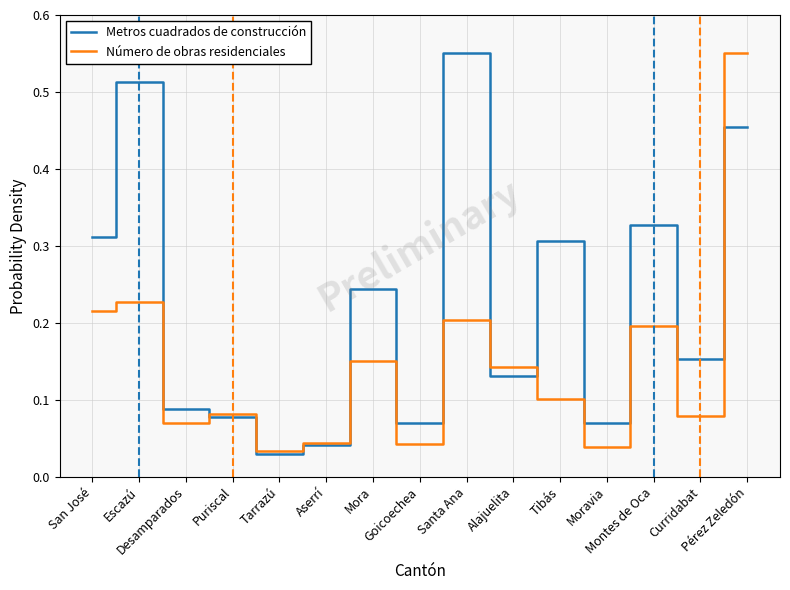

Rank the series at Santa Ana from lowest to highest value.

Número de obras residenciales, Metros cuadrados de construcción